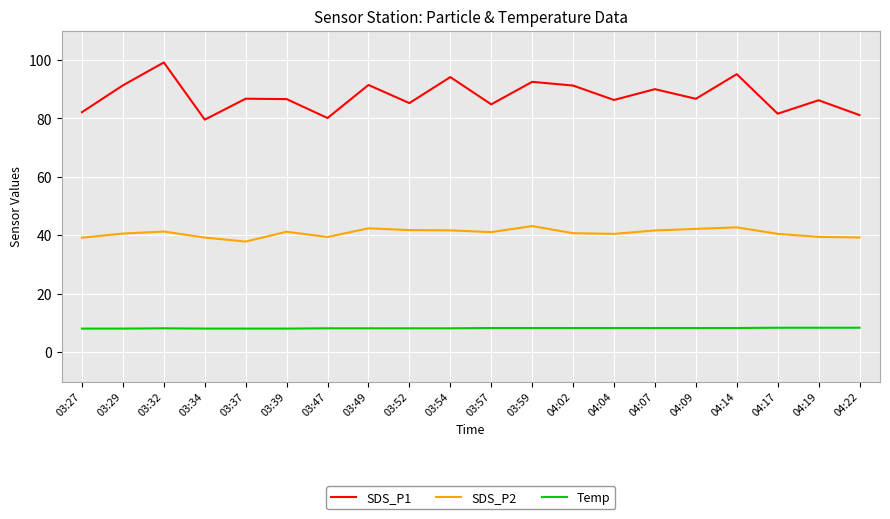

How many categories are shown in the chart?

20